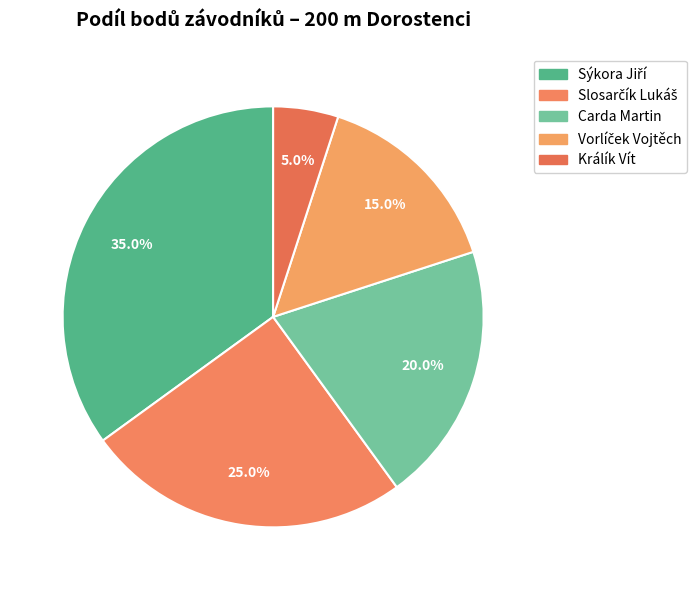

What percentage is the Vorlíček Vojtěch slice, to the nearest percent?

15%